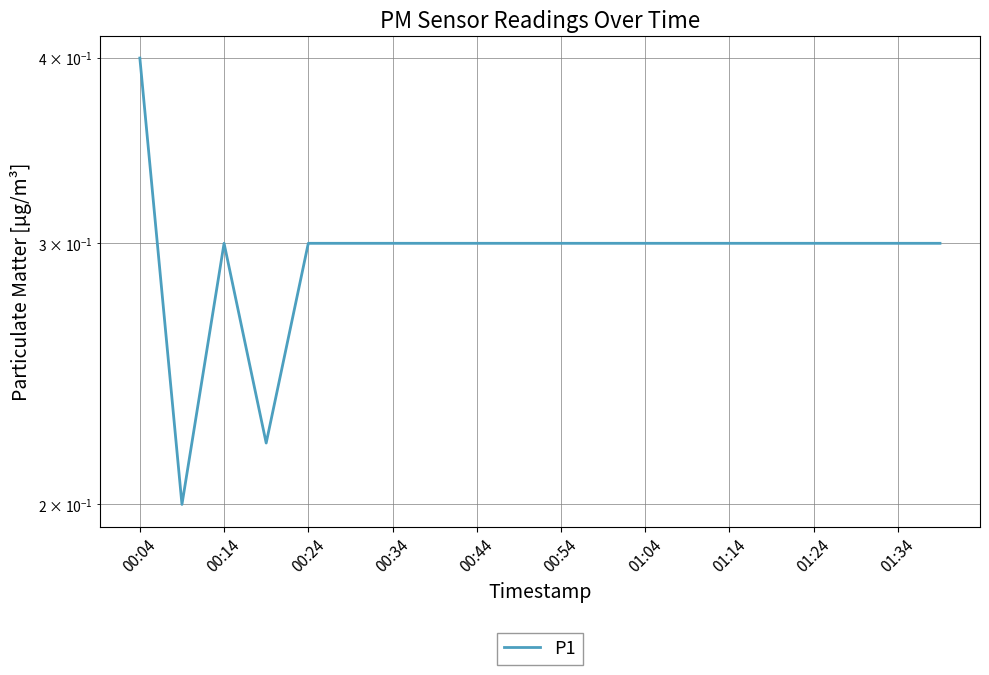

What is the sum of all values?

5.9